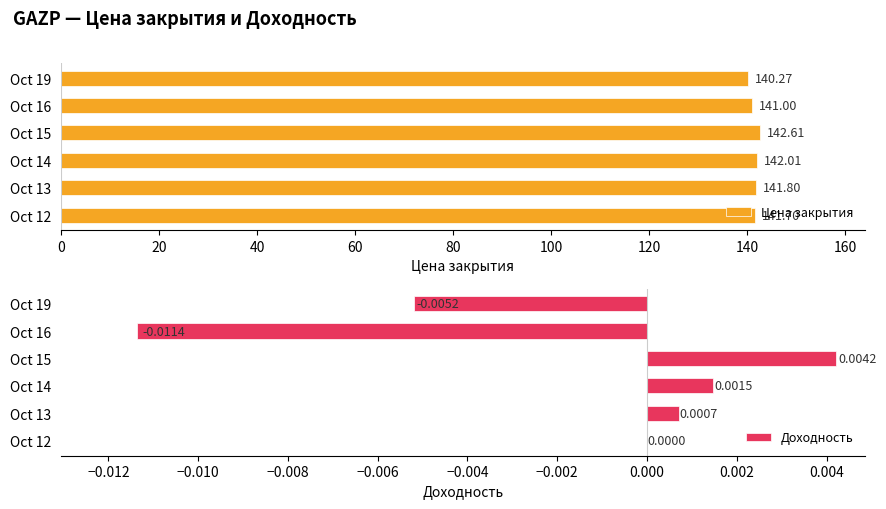

What is the difference between the Цена закрытия values at Oct 15 and Oct 16?

1.6